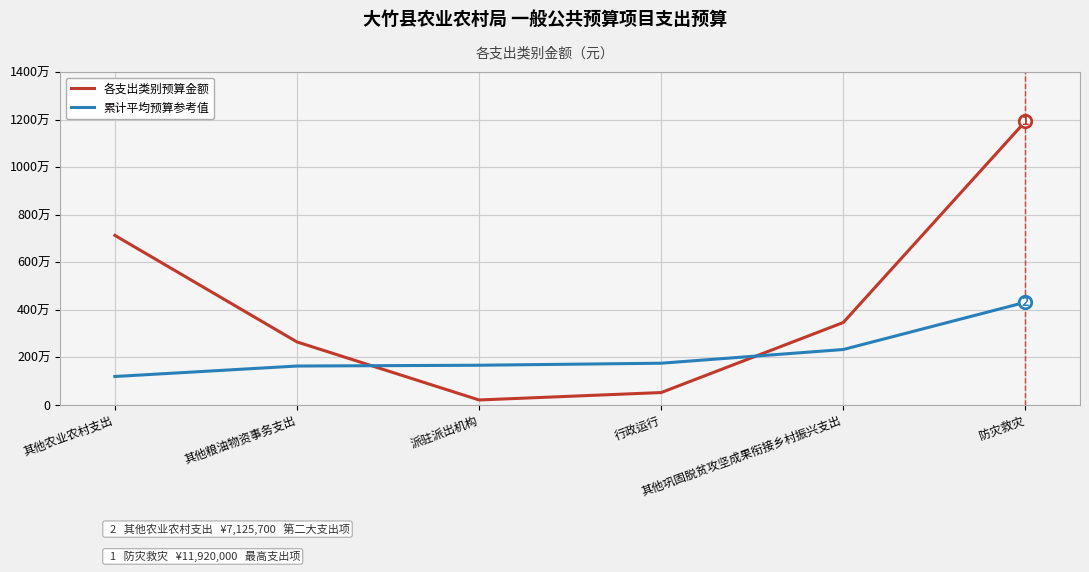

What is the total value across all series at 派驻派出机构?

1861366.7